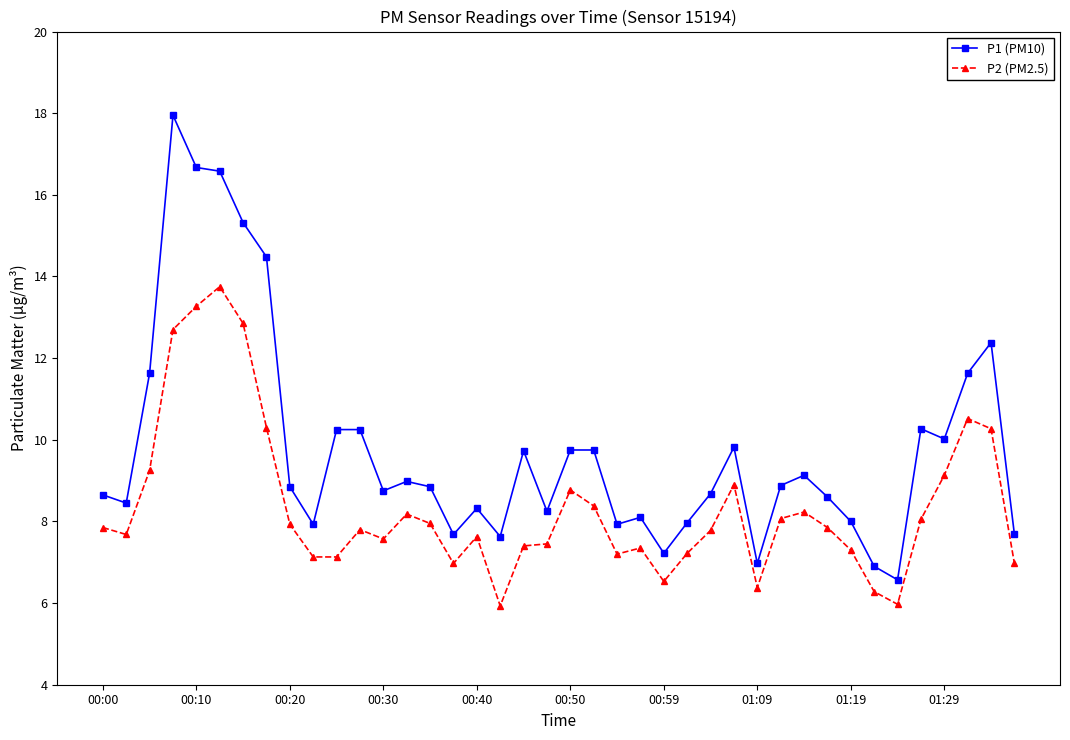

Rank the series by their average value, from highest to lowest.

P1 (PM10), P2 (PM2.5)